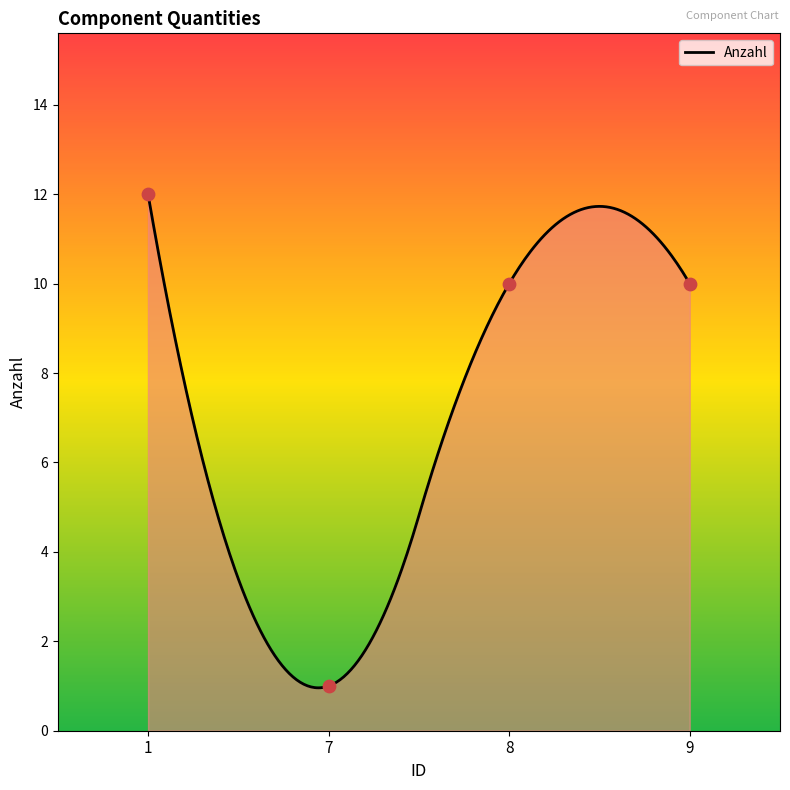

Which has a higher value, 1 or 8?

1